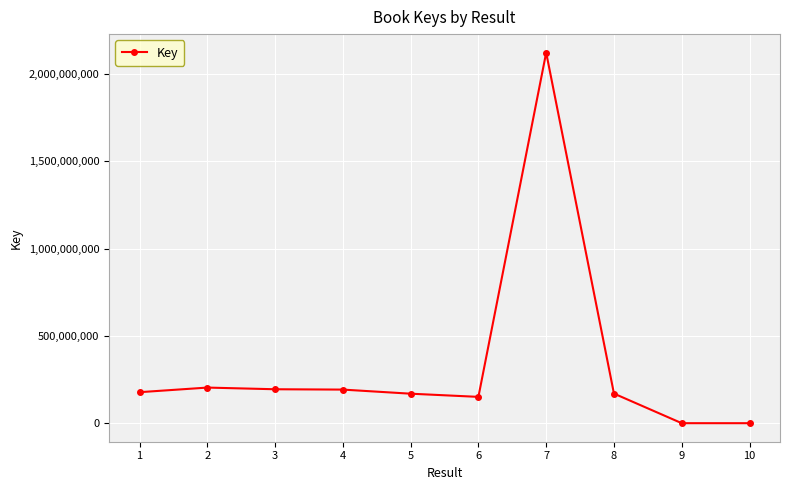

What is the maximum value shown in the chart?

2119915516